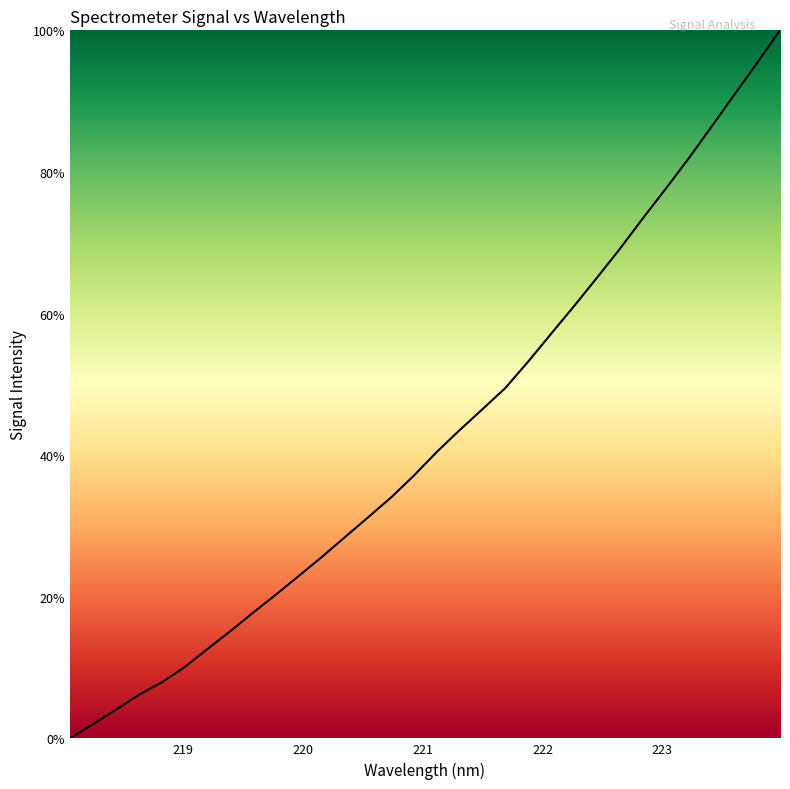

What is the maximum value shown in the chart?

100.0